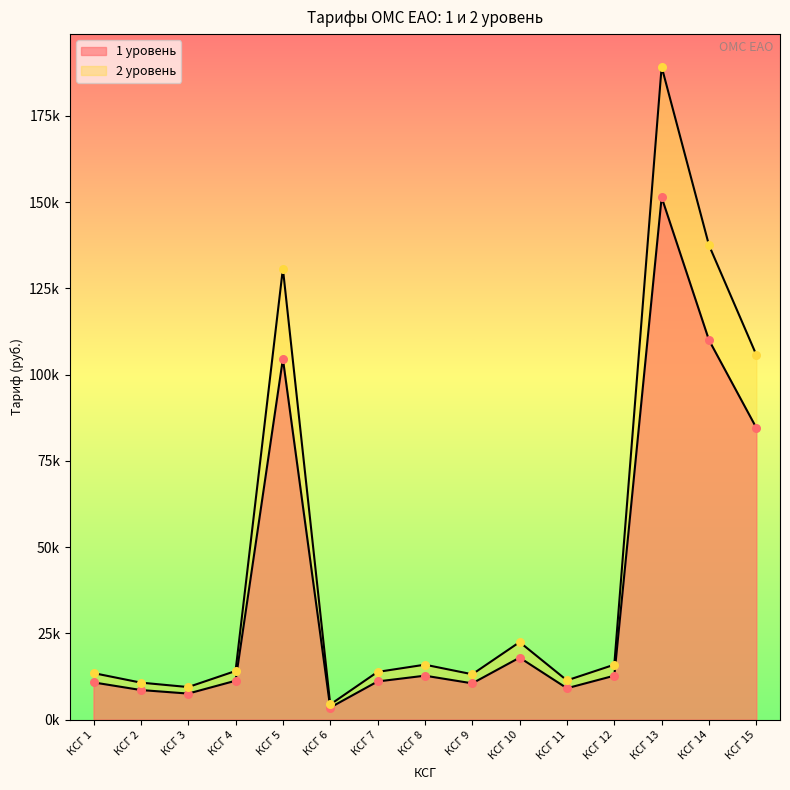

Is the value of 1 level at КСГ 12 greater than the value of 2 level at КСГ 12?

No